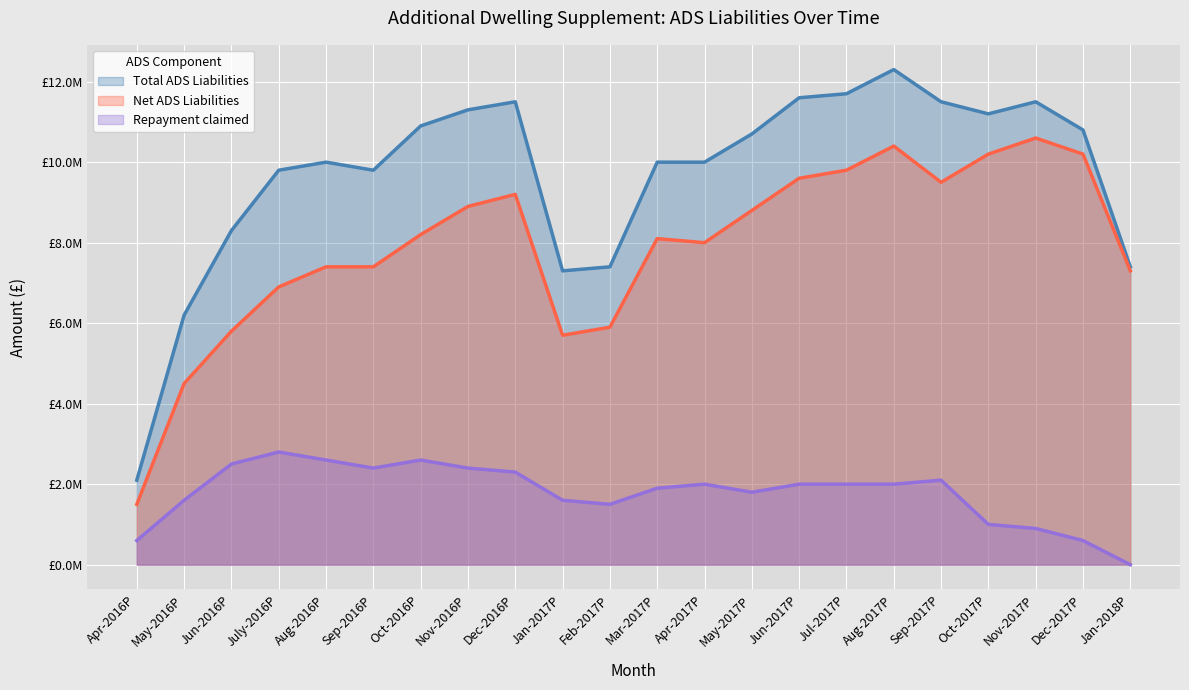

Reading left to right, what are all the values shown in this chart?

Total ADS Liabilities: 2100000	6200000	8300000	9800000	10000000	9800000	10900000	11300000	11500000	7300000	7400000	10000000	10000000	10700000	11600000	11700000	12300000	11500000	11200000	11500000	10800000	7400000
Repayment claimed: 600000	1600000	2500000	2800000	2600000	2400000	2600000	2400000	2300000	1600000	1500000	1900000	2000000	1800000	2000000	2000000	2000000	2100000	1000000	900000	600000	0
Net ADS Liabilities: 1500000	4500000	5800000	6900000	7400000	7400000	8200000	8900000	9200000	5700000	5900000	8100000	8000000	8800000	9600000	9800000	10400000	9500000	10200000	10600000	10200000	7300000